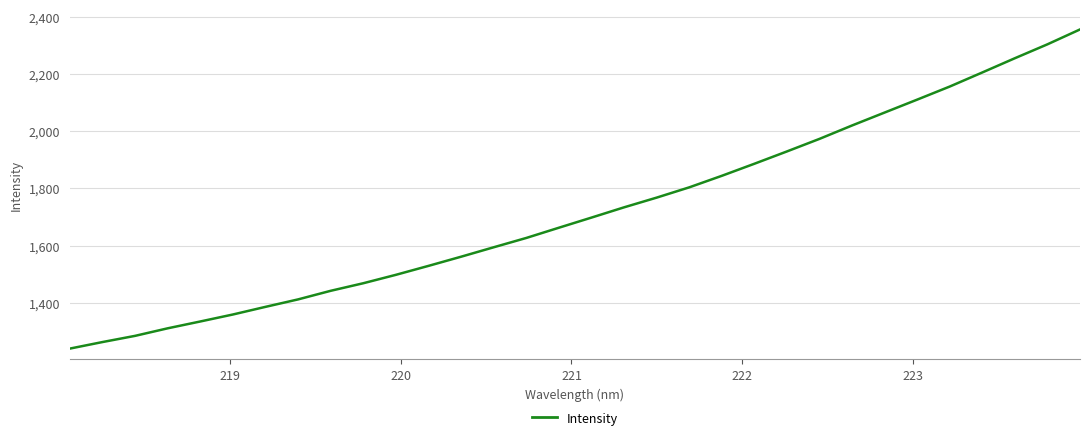

What is the maximum value shown in the chart?

2355.5